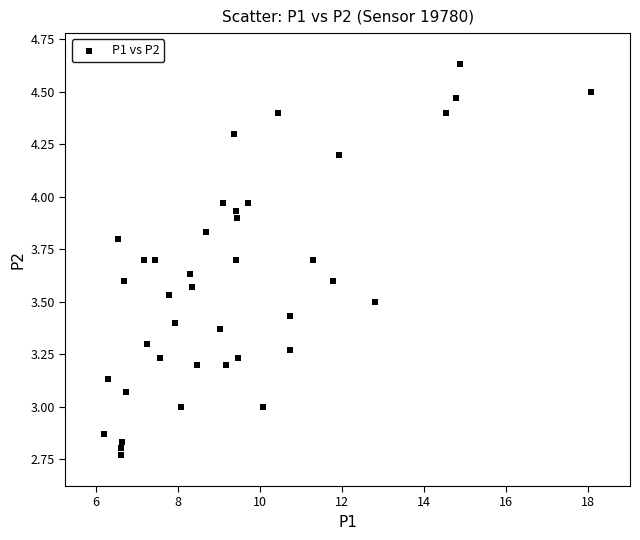

What is the range of Y values (max minus min)?

1.9